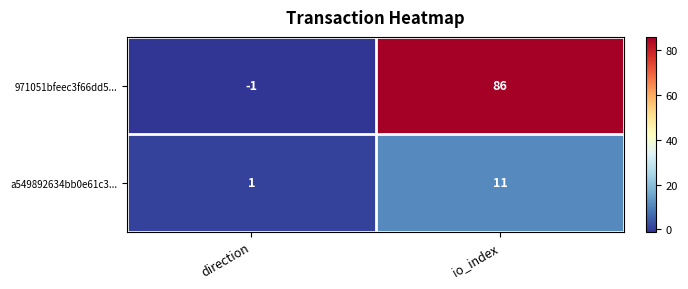

List the series in order of their overall mean, highest first.

971051bfeec3f66dd5..., a549892634bb0e61c3...